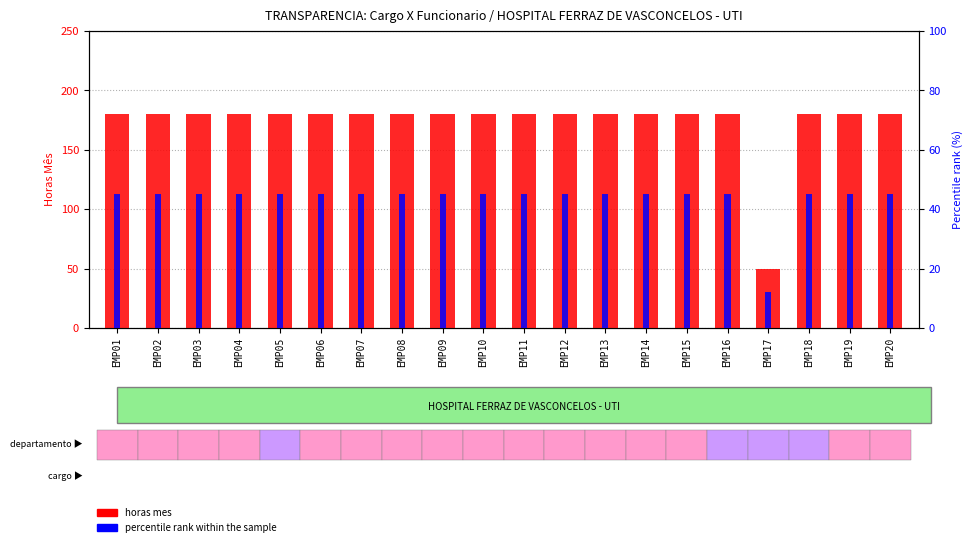

The value of horas mes at EMP13 is 180. True or false?

True